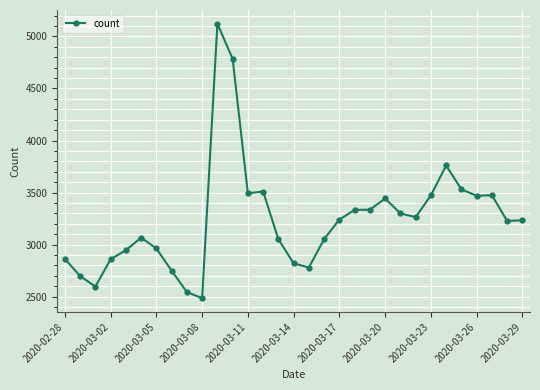

What is the difference between the second highest and second lowest values?

2240